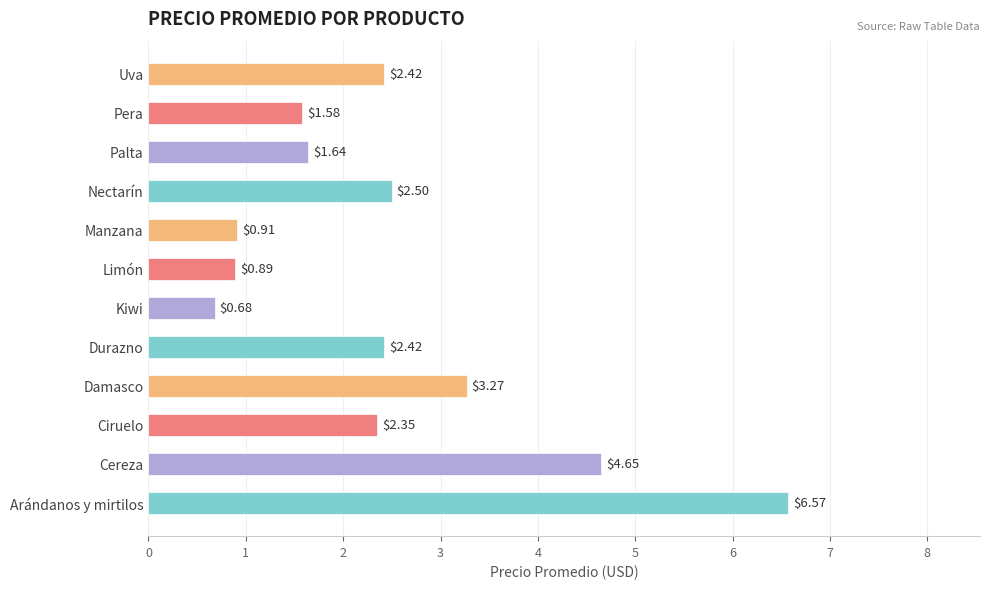

What is the change in value from Durazno to Nectarín?

+0.1